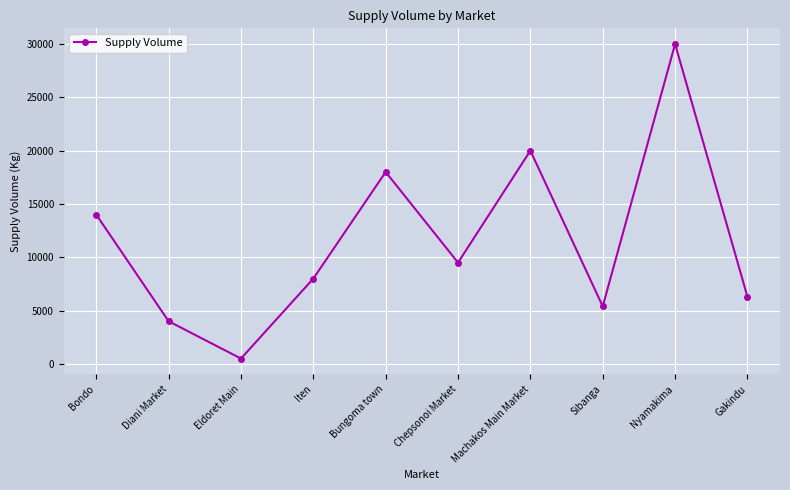

At which label is the value closest to 15250?

Bondo